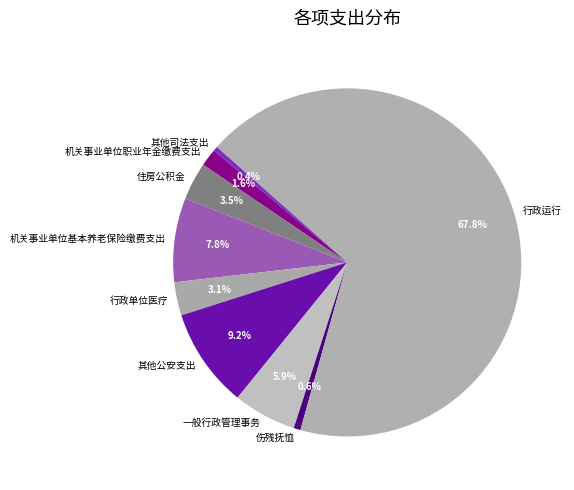

To the nearest percent, what is the average slice percentage?

11%